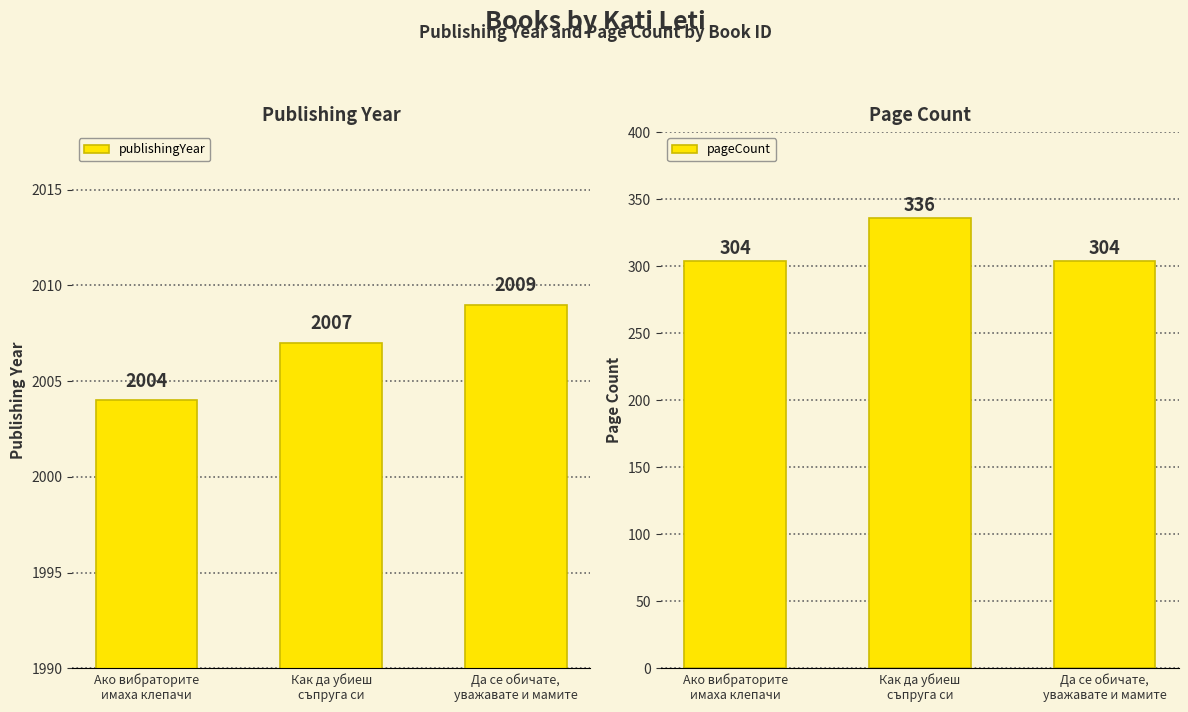

Rank the series by their average value, from lowest to highest.

pageCount, publishingYear